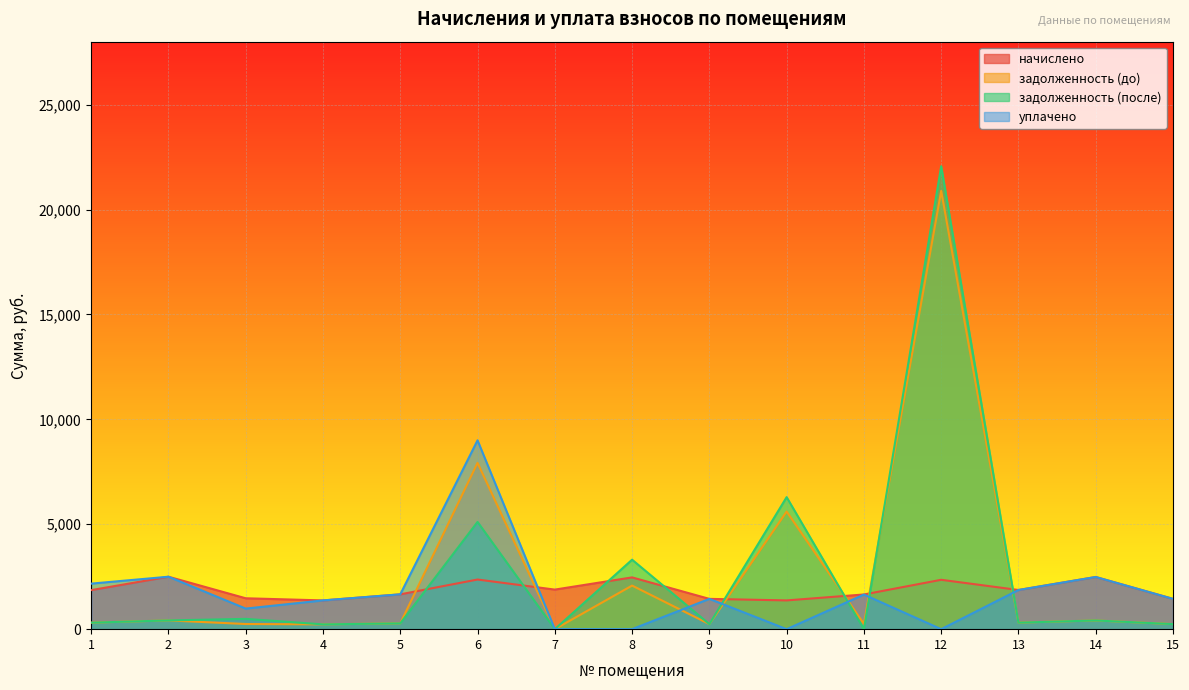

What is the sum of the уплачено values at 2 and 6?

11499.5